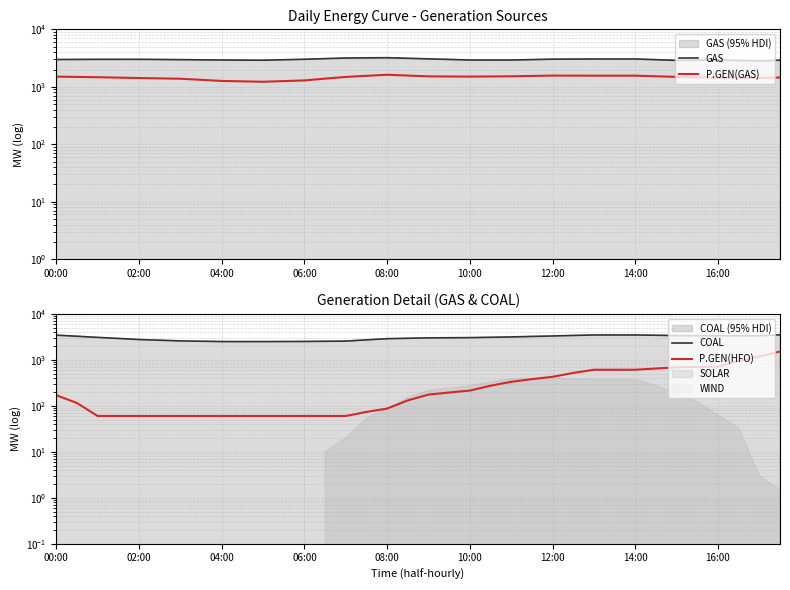

How many lines are shown in the chart?

4